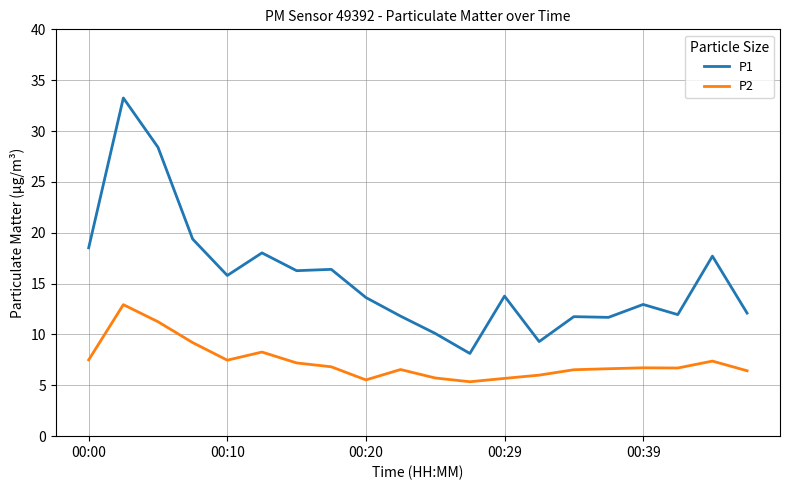

List the series in order of their overall mean, lowest first.

P2, P1